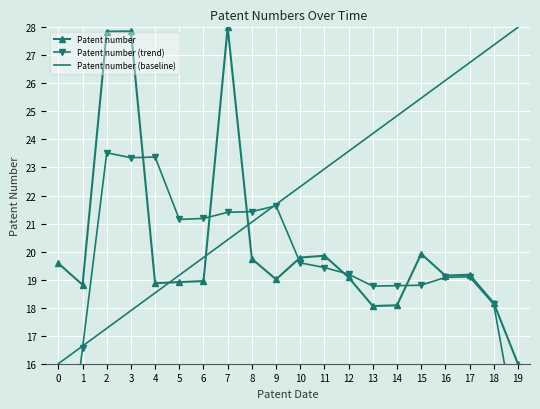

How many series are shown in this chart?

3